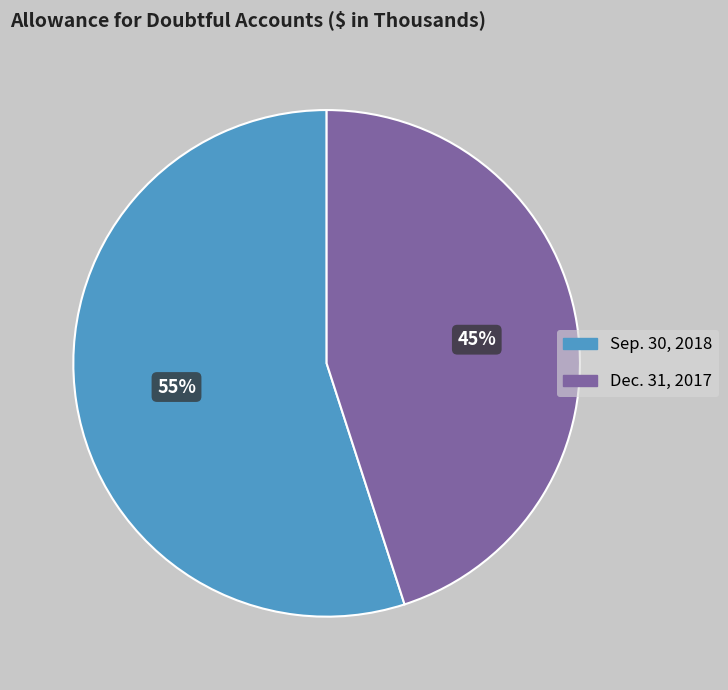

To the nearest percent, what is the combined percentage of Sep. 30, 2018 and Dec. 31, 2017?

100%